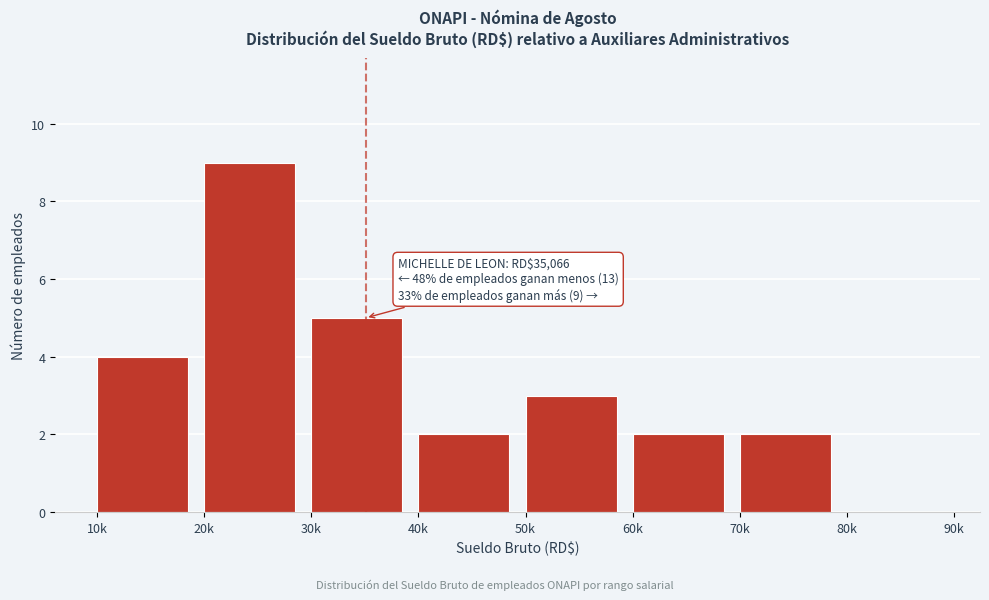

Reading right to left, transcribe all the data shown in this chart.

80k=0	70k=2	60k=2	50k=3	40k=2	30k=5	20k=9	10k=4